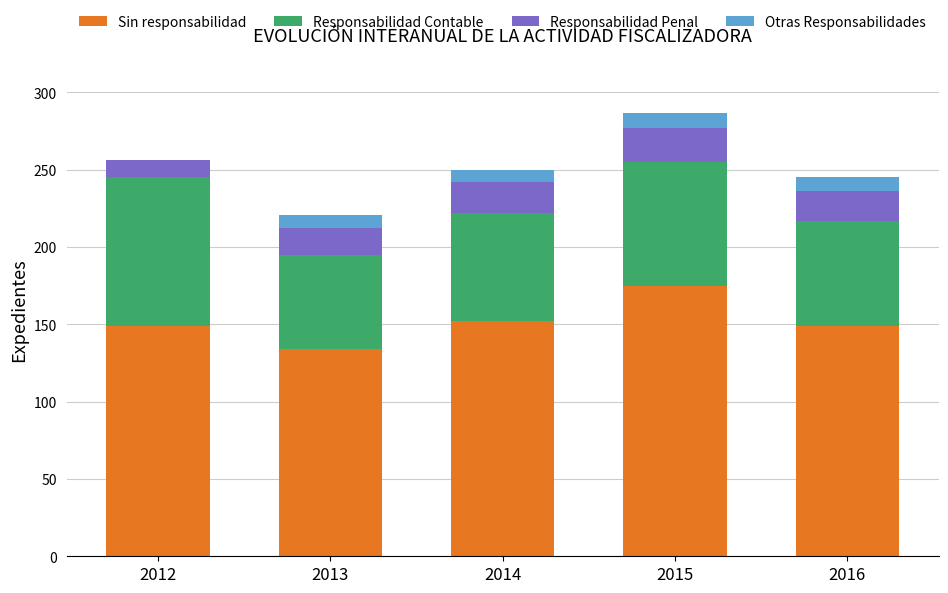

How many distinct data groups are displayed?

4